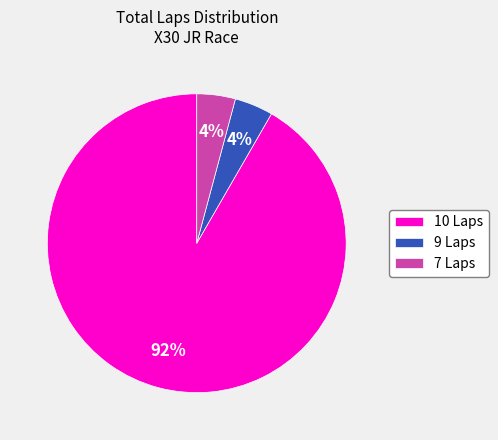

True or false: 7 Laps accounts for 13% of the total.

False